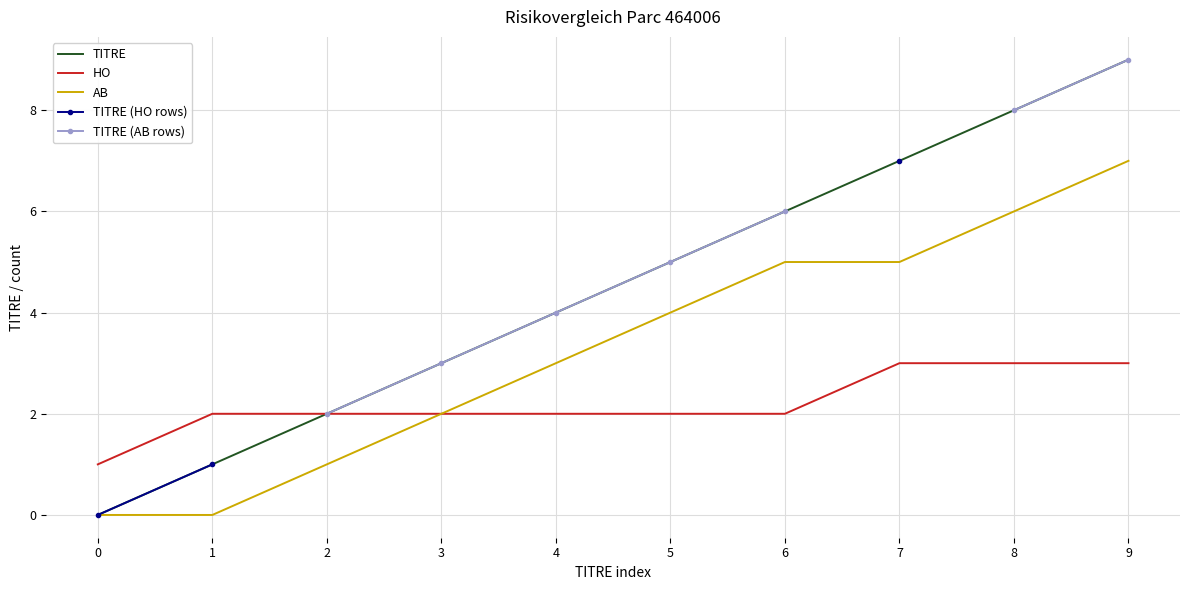

The value of TITRE at 0 is 0. True or false?

True